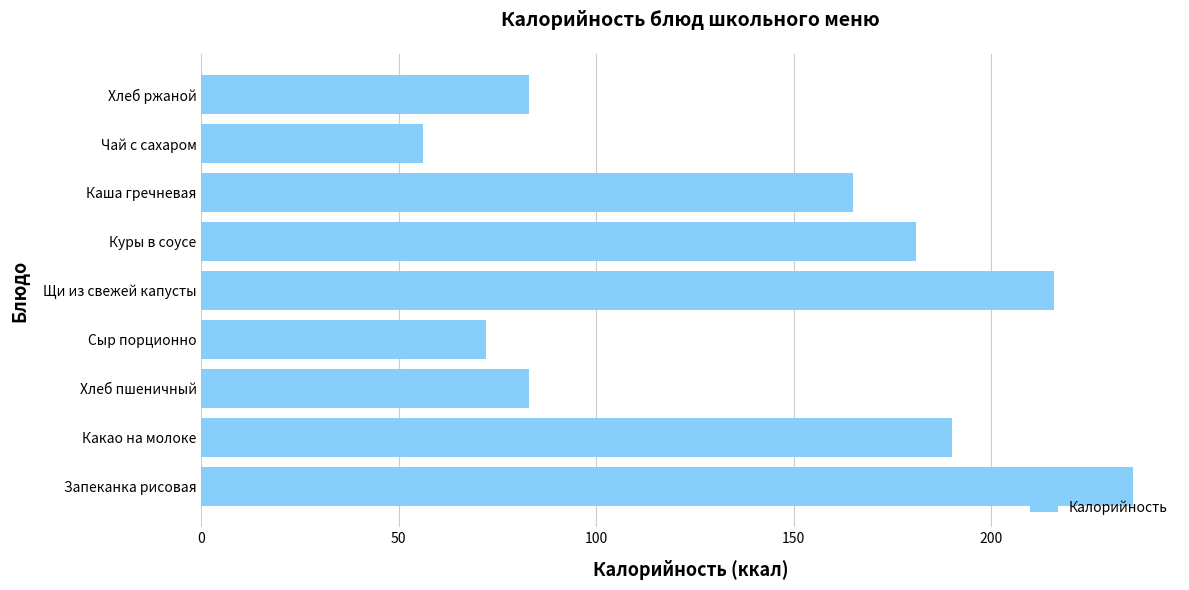

What is the average value?

142